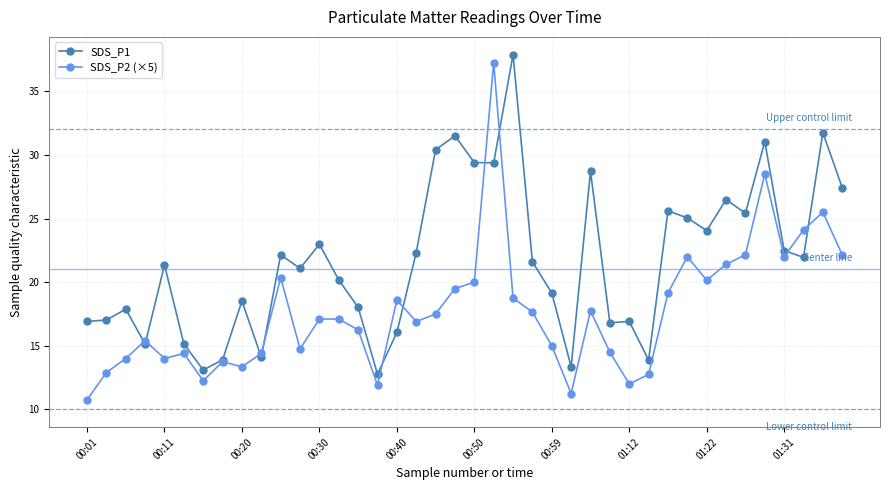

What is the difference between the maximum and minimum values in the SDS_P2 (×5) series?

26.5